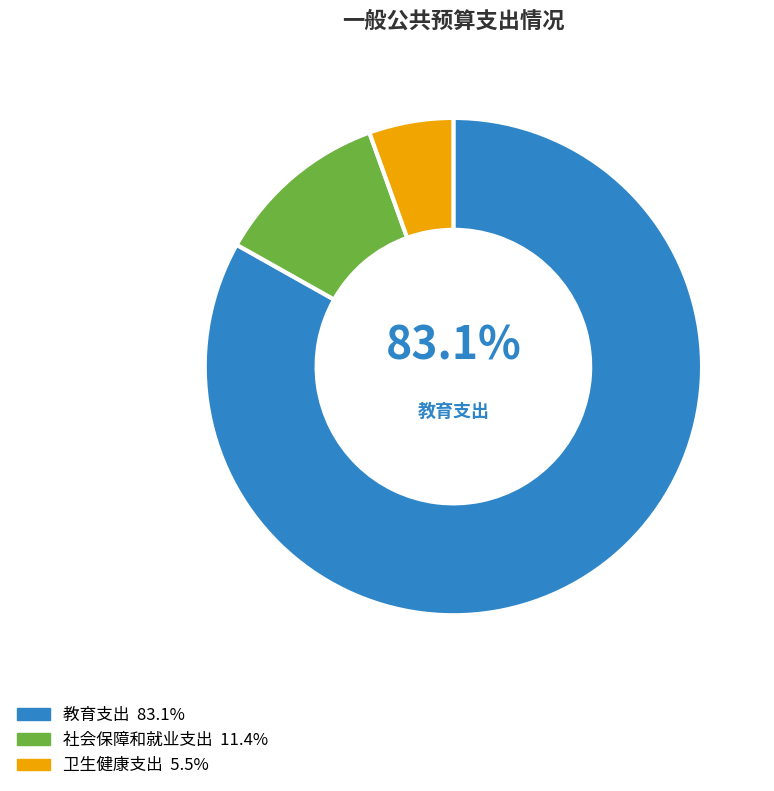

Is there any slice that represents more than half of the pie?

Yes